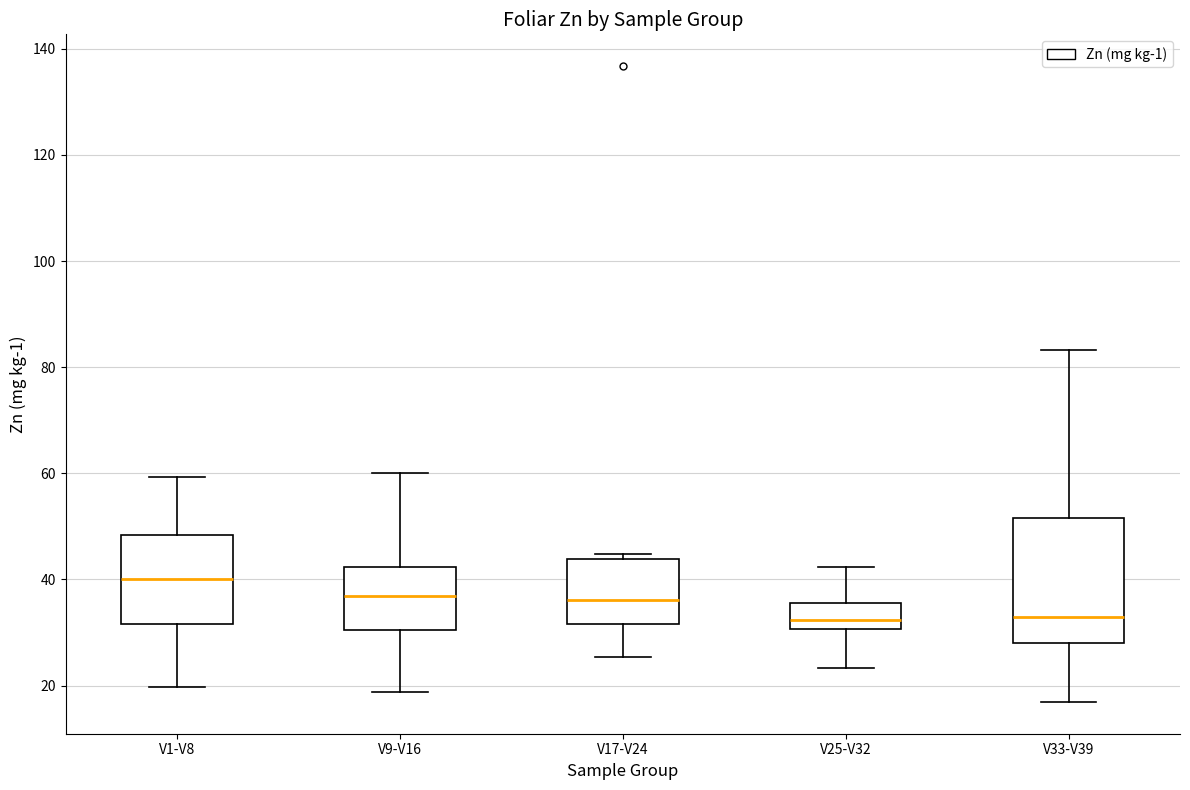

Reading left to right, read every box against the y-axis: the position of its median line, the range the box covers, and the ends of its whiskers. The values are not printed on the chart, so give them approximately, as read against the axis.

V1-V8: median 40, box 32 to 48, whiskers 20 to 60
V9-V16: median 36, box 30 to 42, whiskers 18 to 60
V17-V24: median 36, box 32 to 44, whiskers 26 to 44 (just above the box's upper edge)
V25-V32: median 32, box 30 to 36, whiskers 24 to 42
V33-V39: median 32, box 28 to 52, whiskers 16 to 84